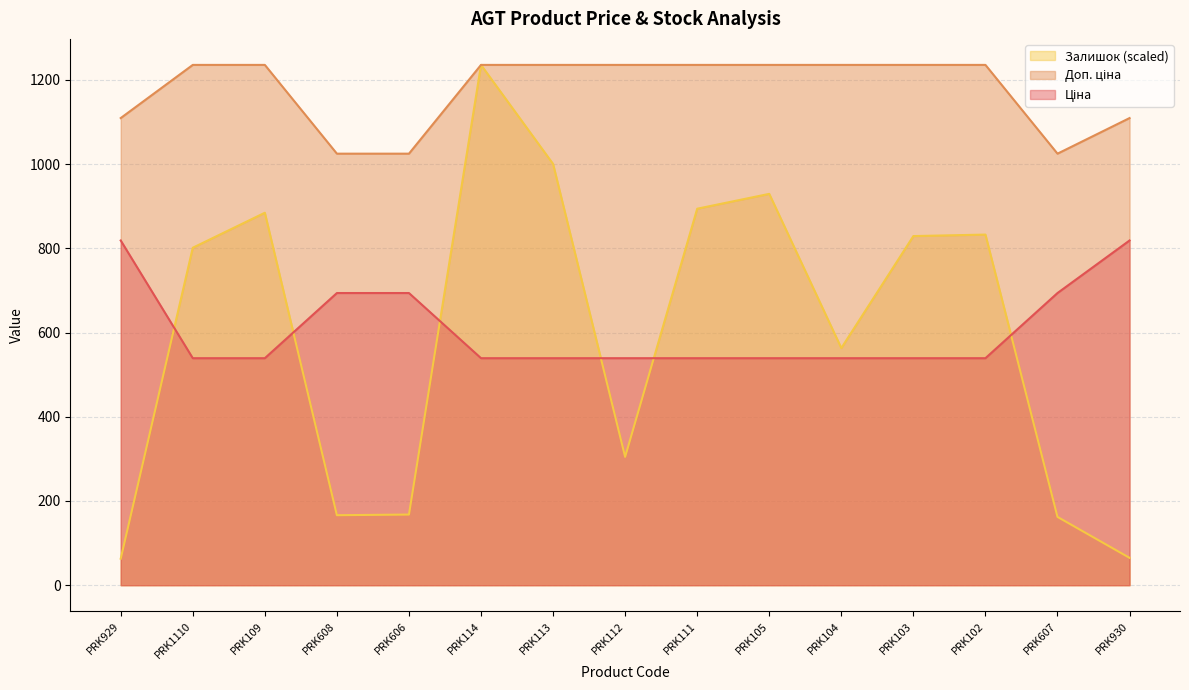

How many lines are shown in the chart?

3